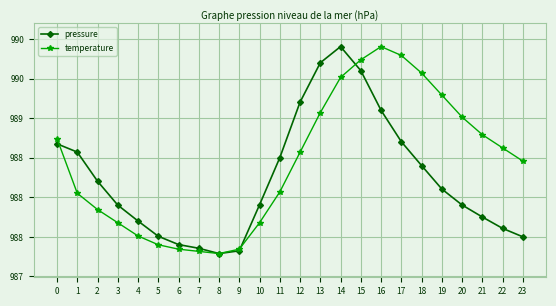

What is the total value across all series at 8?

1974.6